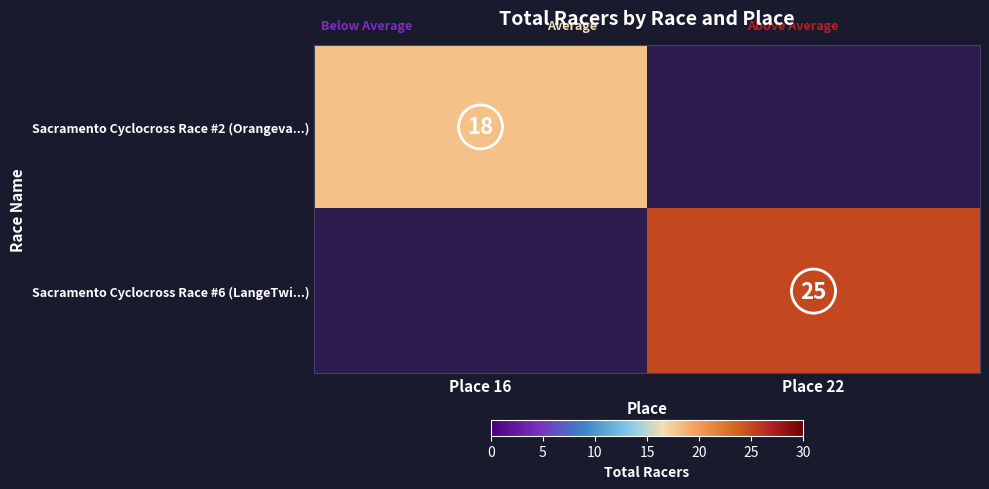

What is the total value across all series at Place 16?

18